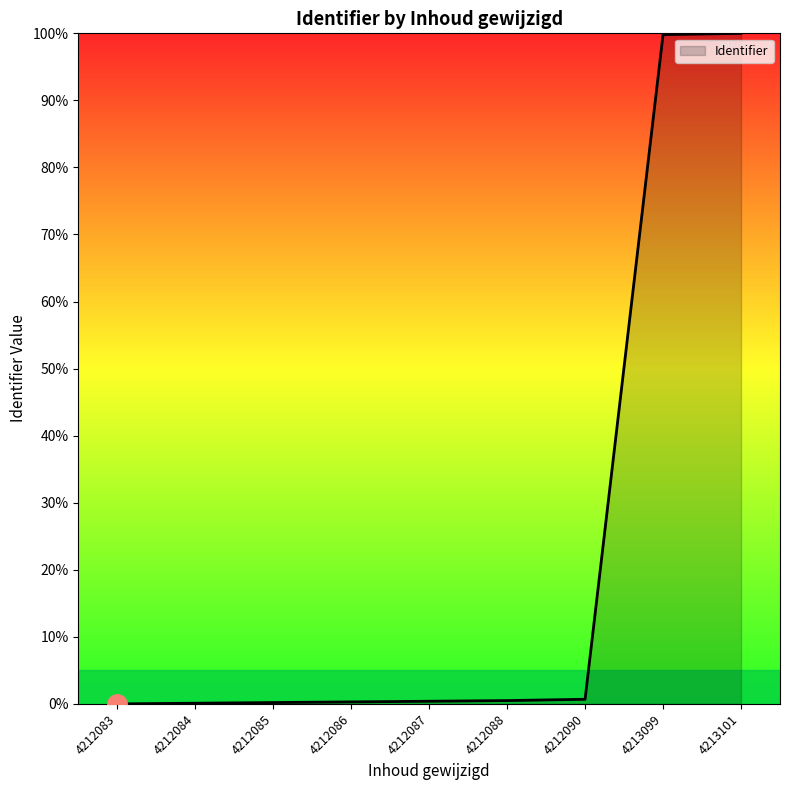

What is the ratio of the value at 4213101 to the value at 4213099?

1.0